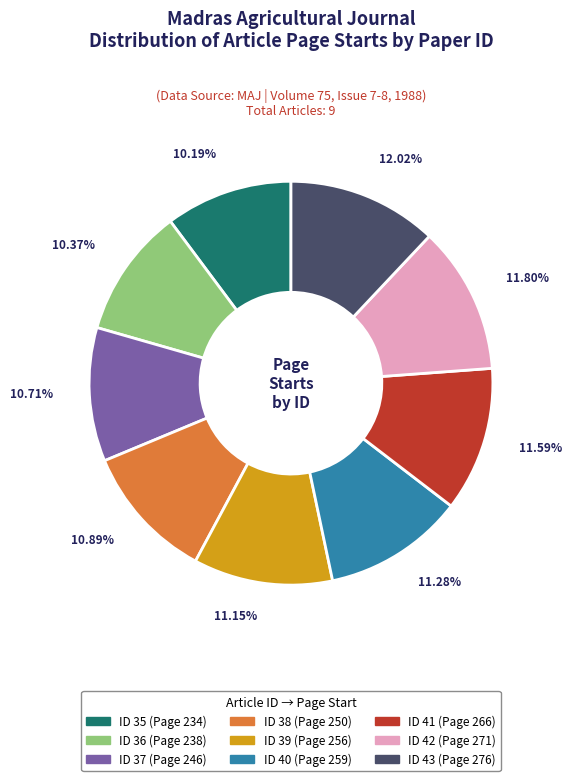

How many segments does this pie chart have?

9